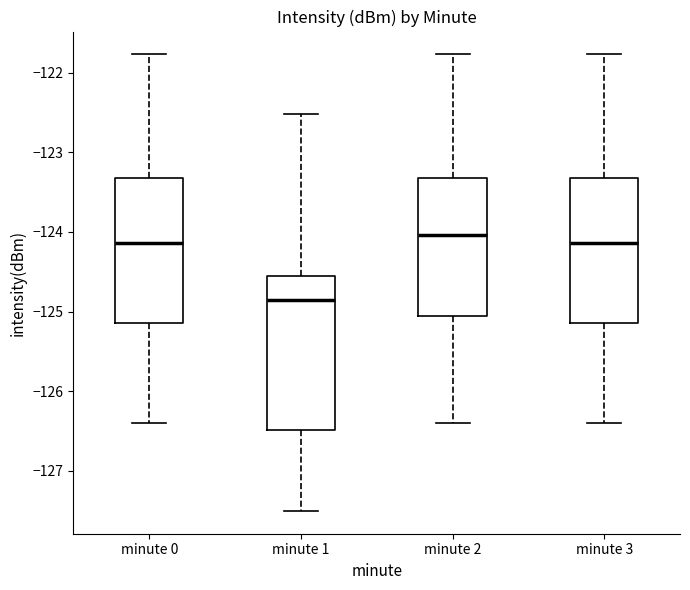

Reading left to right, transcribe this box plot: for each box, give where its median line is, the range the box spans, and where its two whiskers end, as read against the y-axis. The values are not printed on the chart, so give them approximately, as read against the axis.

minute 0: median -124.1, box -125.1 to -123.3, whiskers -126.4 to -121.8
minute 1: median -124.9, box -126.5 to -124.6, whiskers -127.5 to -122.5
minute 2: median -124.0, box -125.1 to -123.3, whiskers -126.4 to -121.8
minute 3: median -124.1, box -125.1 to -123.3, whiskers -126.4 to -121.8